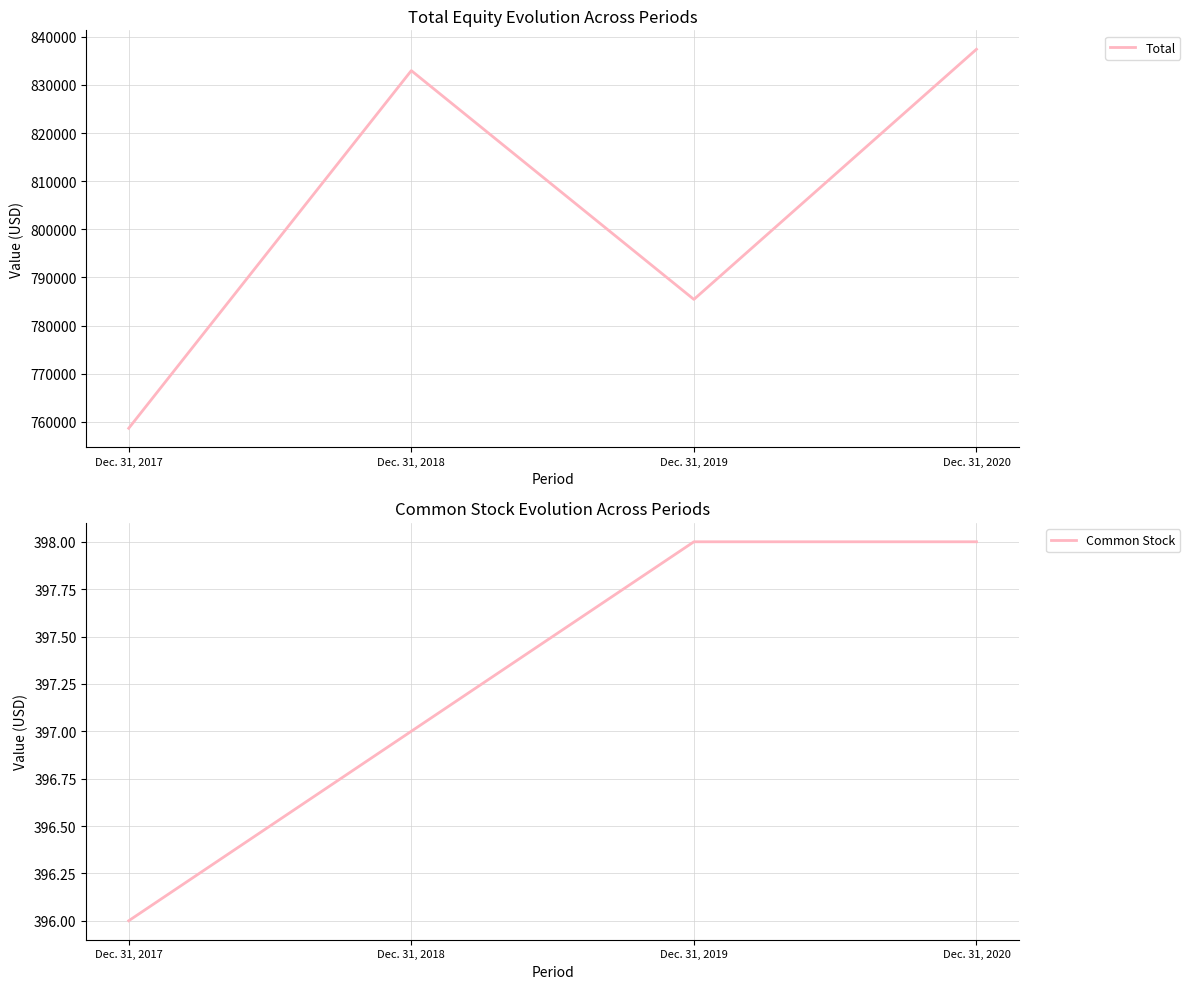

Which series has the largest total across all categories?

Total